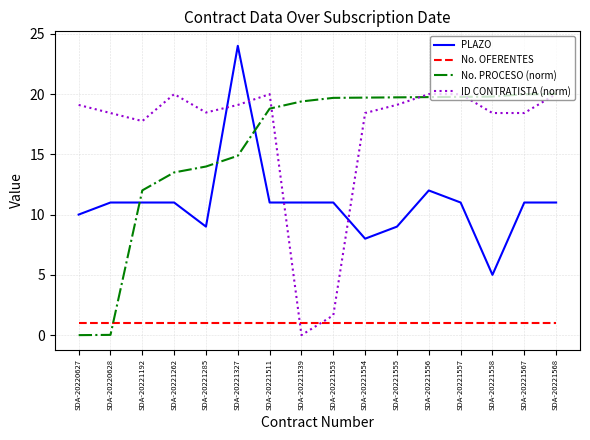

What is the spread (max minus min) of values at SDA-20221554?

18.7